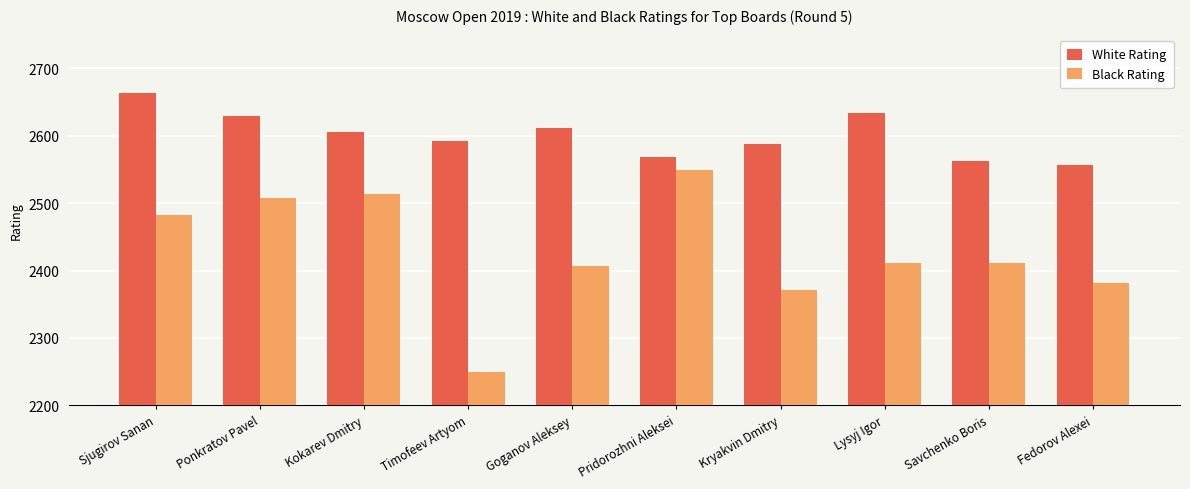

At how many categories does at least one series exceed 2388?

10